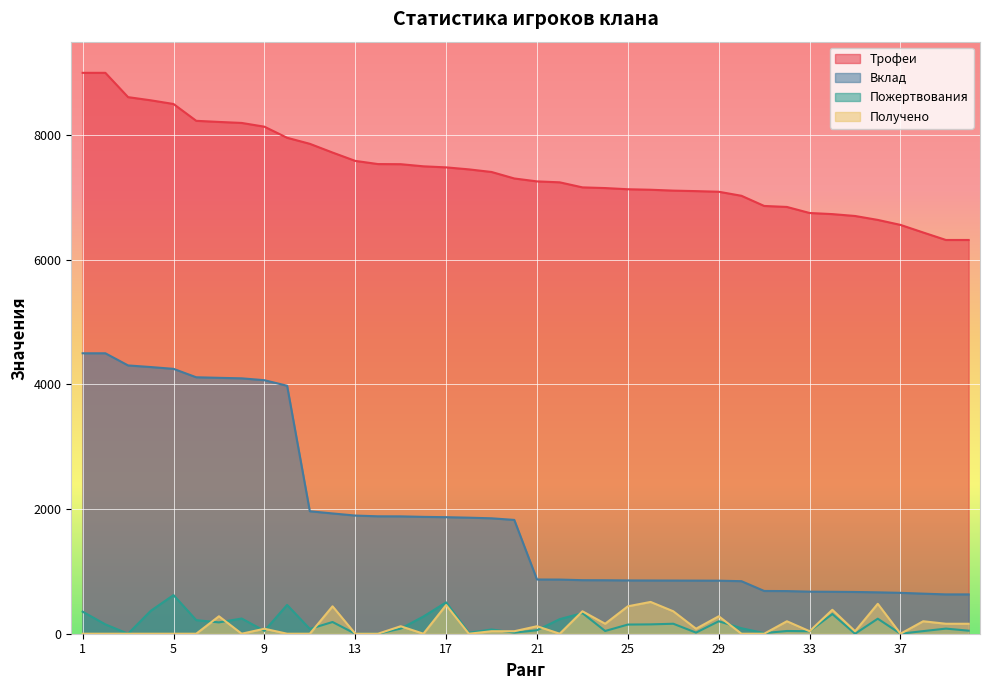

True or false: Получено and Трофеи cross at least once.

False